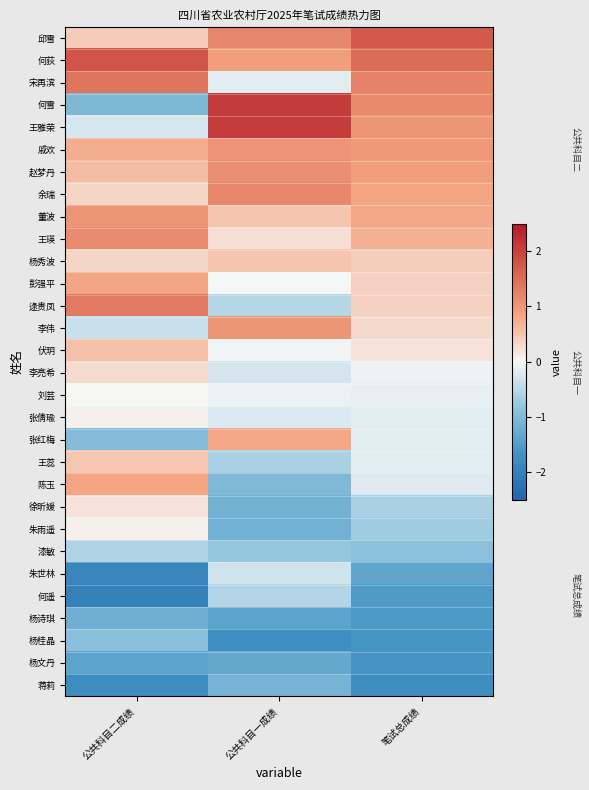

What is the minimum value shown in the chart?

-2.0